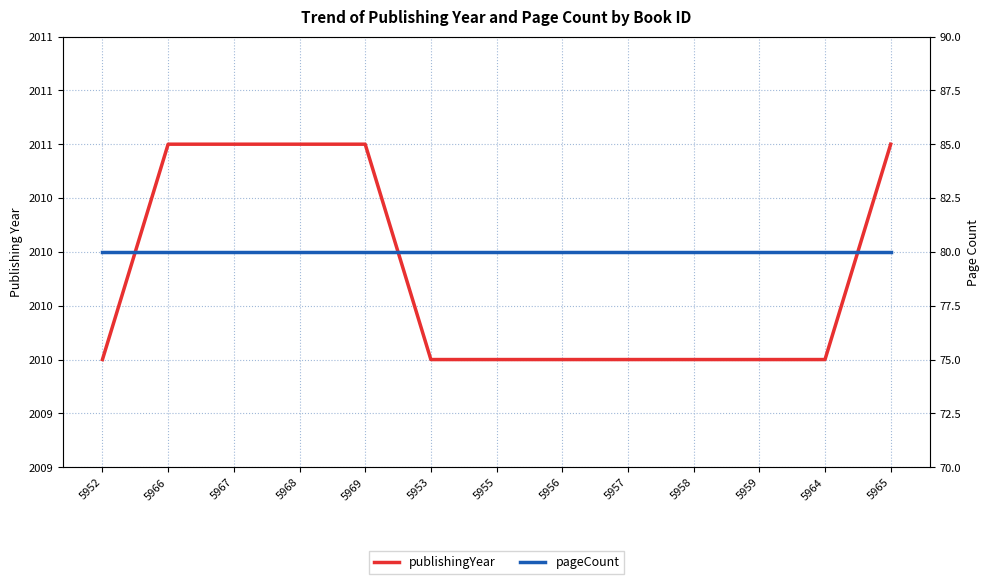

True or false: publishingYear and pageCount cross at least once.

False